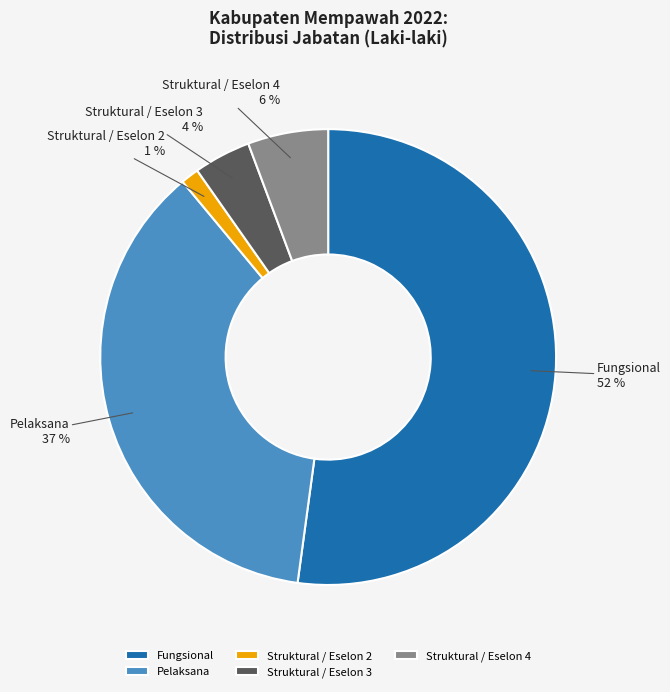

True or false: Struktural / Eselon 3 accounts for 4% of the total.

True